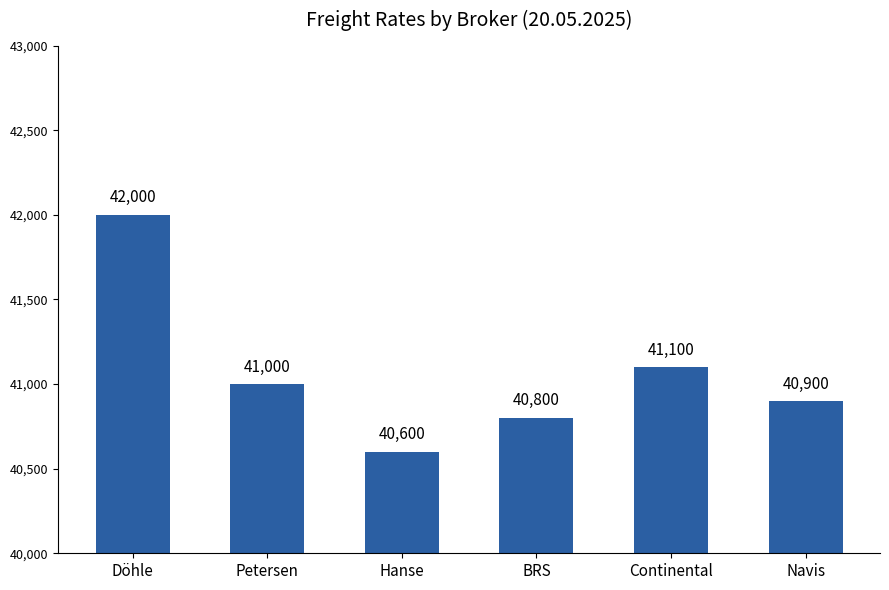

Reading left to right, what are all the values shown in this chart?

42000	41000	40600	40800	41100	40900